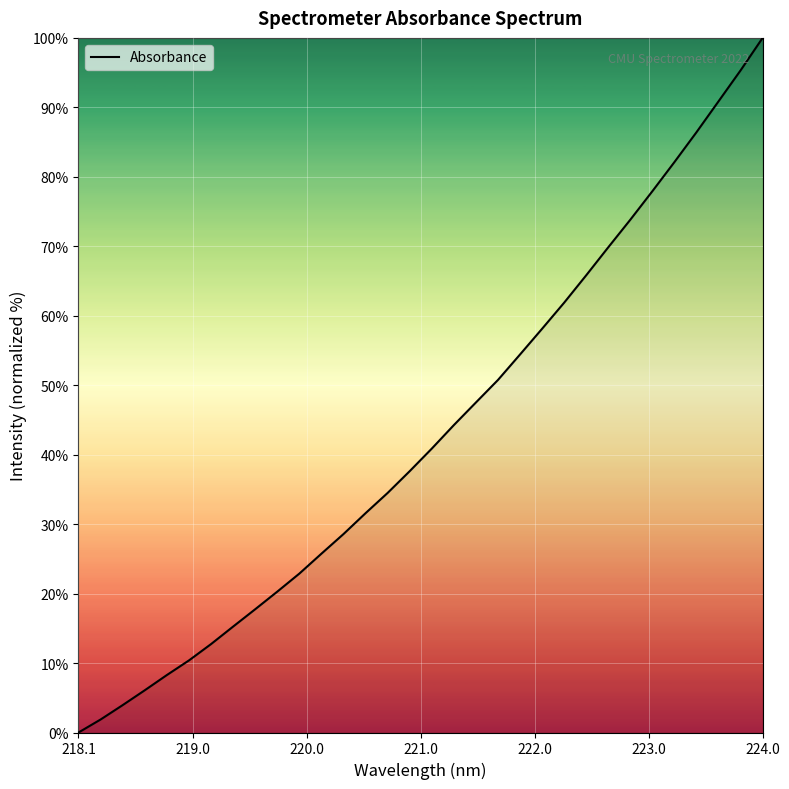

What is the maximum value shown in the chart?

100.0